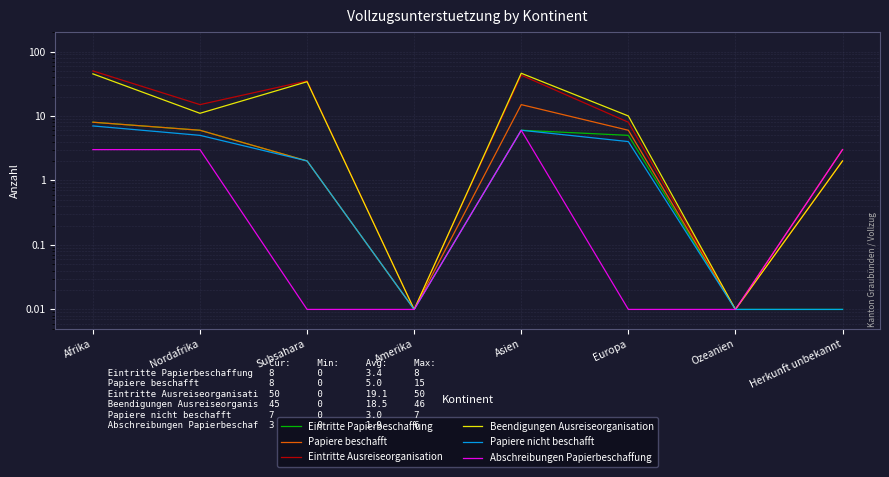

Reading left to right, what are all the values shown in this chart?

Eintritte Papierbeschaffung: 8.0	6.0	2.0	0.0	6.0	5.0	0.0	0.0
Papiere beschafft: 8.0	6.0	2.0	0.0	15.0	6.0	0.0	3.0
Eintritte Ausreiseorganisation: 50.0	15.0	35.0	0.0	43.0	8.0	0.0	2.0
Beendigungen Ausreiseorganisation: 45.0	11.0	34.0	0.0	46.0	10.0	0.0	2.0
Papiere nicht beschafft: 7.0	5.0	2.0	0.0	6.0	4.0	0.0	0.0
Abschreibungen Papierbeschaffung: 3.0	3.0	0.0	0.0	6.0	0.0	0.0	3.0